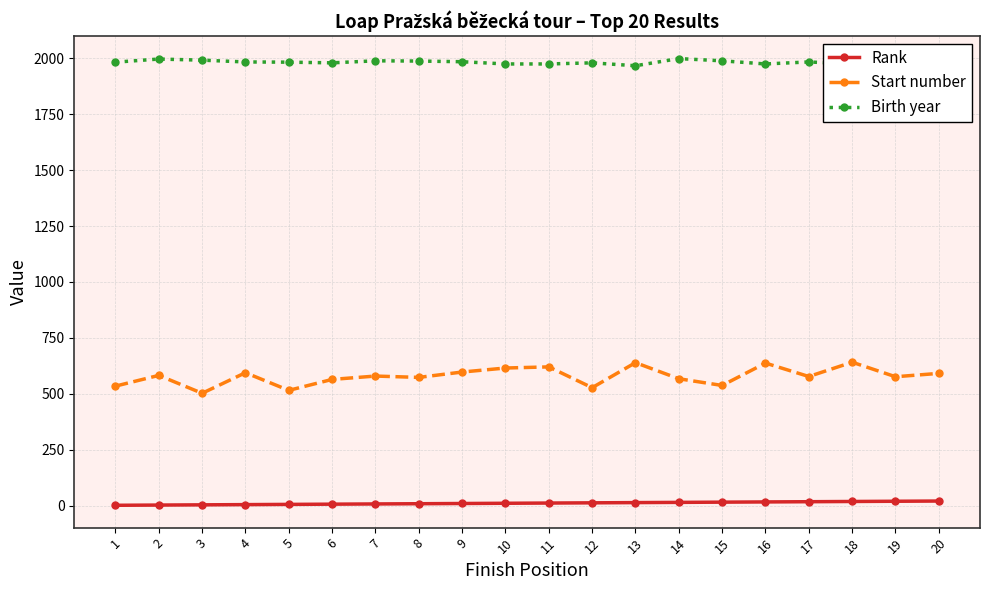

True or false: Birth year has a value of 979 at 19.

False